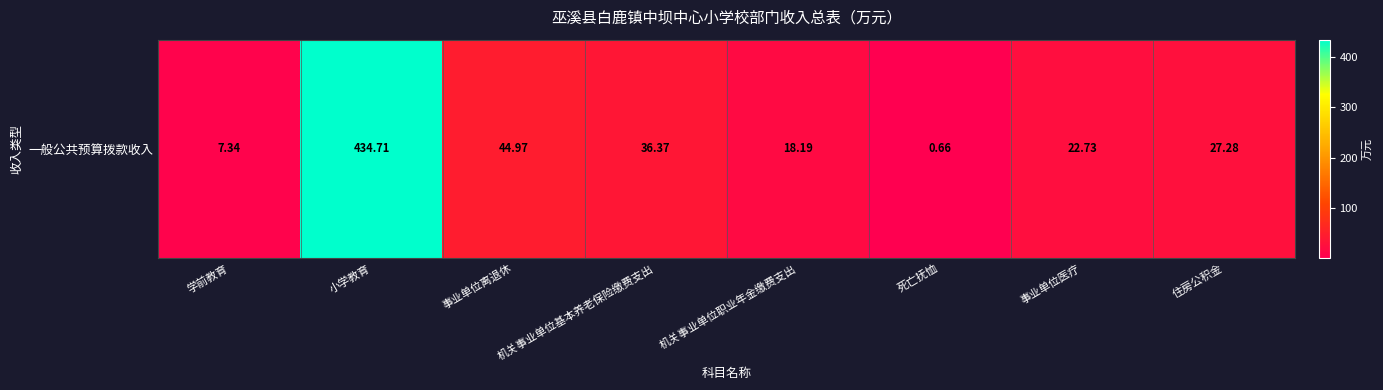

What is the average value?

74.0